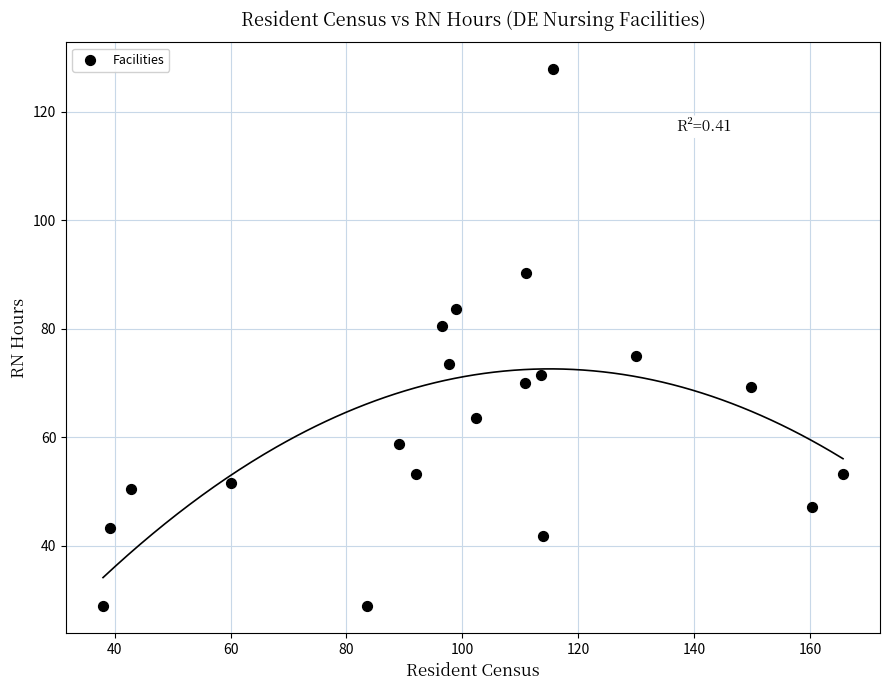

What is the range of Y values (max minus min)?

99.0